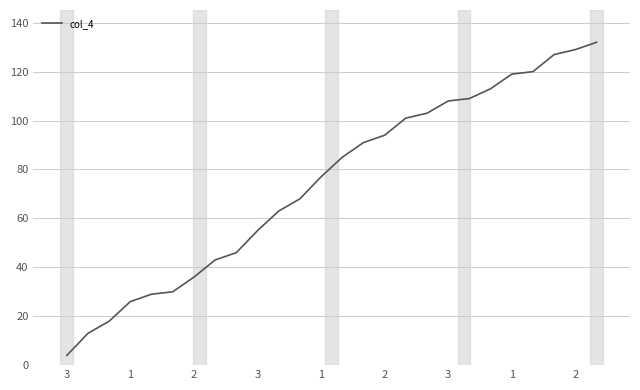

Count the number of categories in the chart.

26